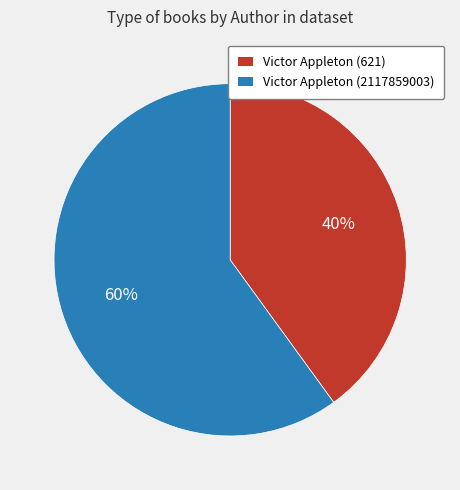

Rank the categories by value from lowest to highest.

Victor Appleton (621), Victor Appleton (2117859003)